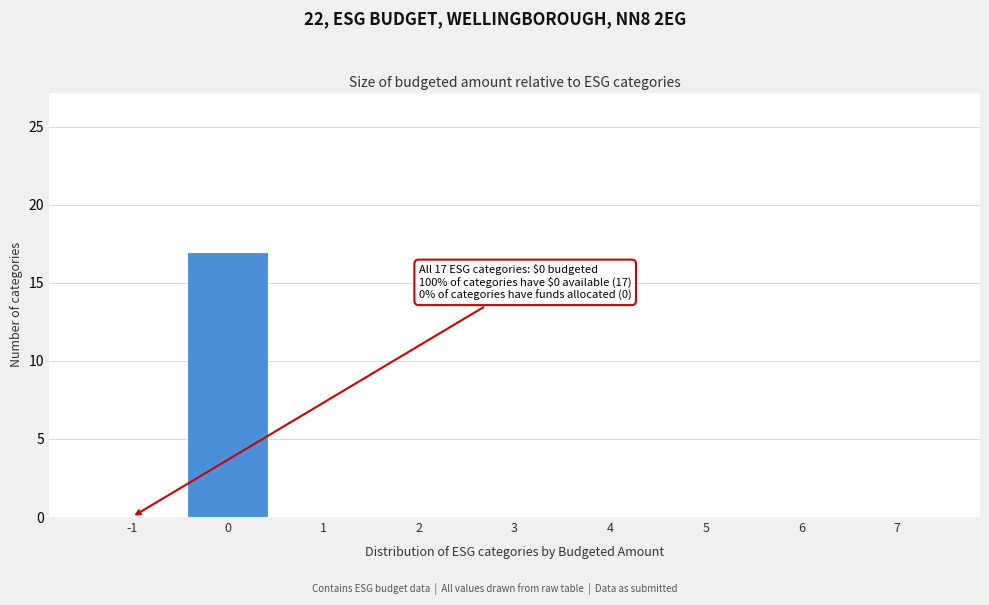

Reading right to left, transcribe all the data shown in this chart.

7=0	6=0	5=0	4=0	3=0	2=0	1=0	0=17	-1=0